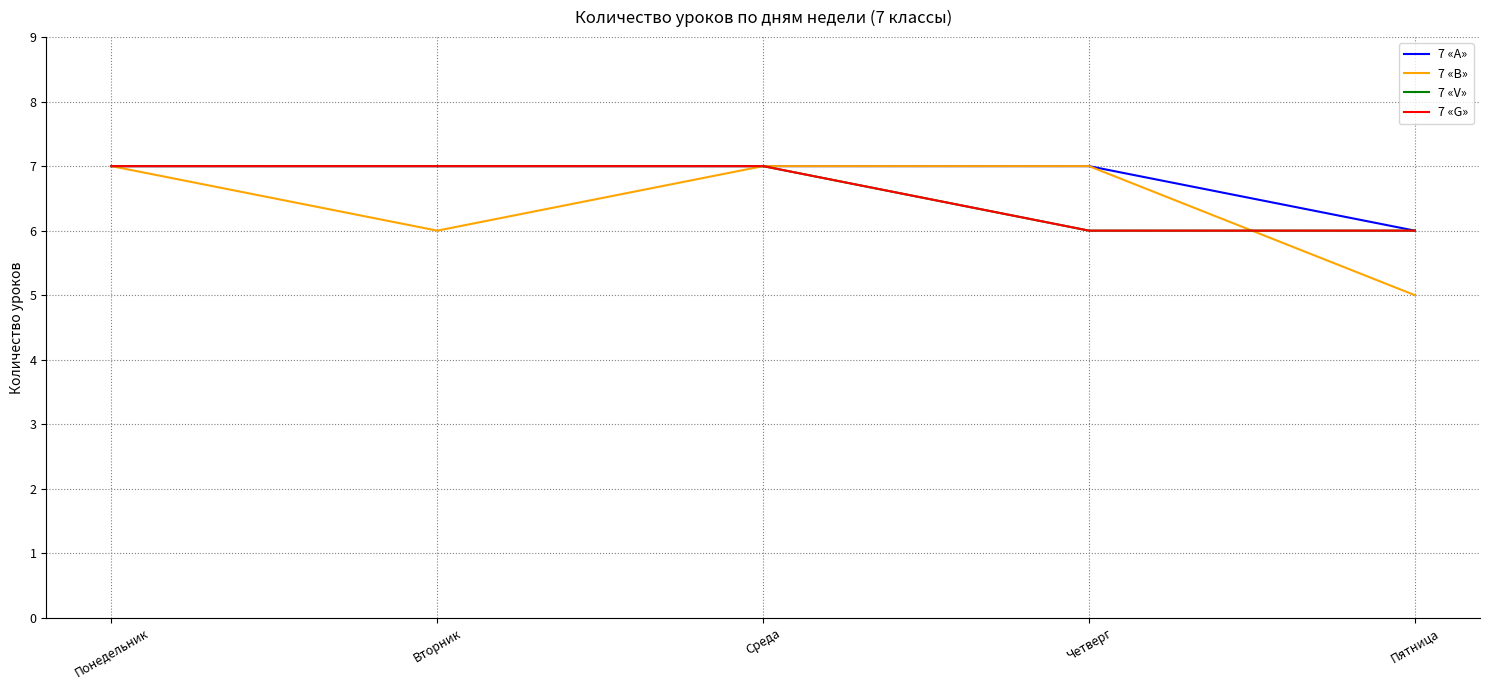

Is it true that 7 «G» equals 2 at Четверг?

False